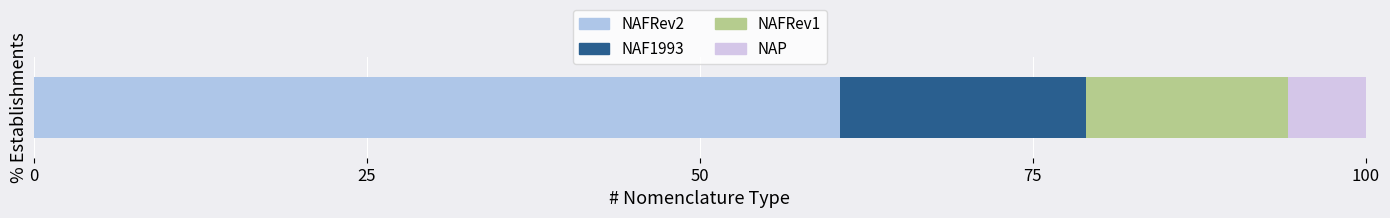

Count the number of data series in this chart.

4